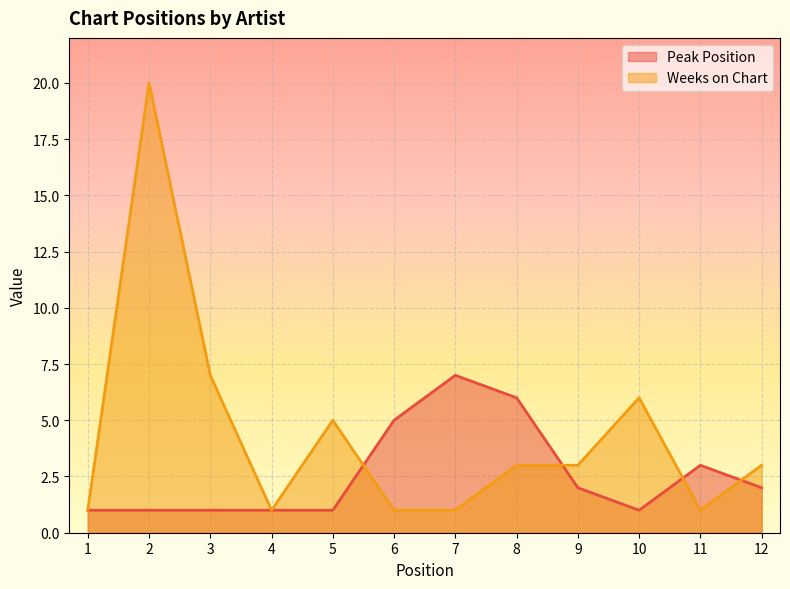

What is the difference between the maximum and minimum values in the Peak Position series?

6